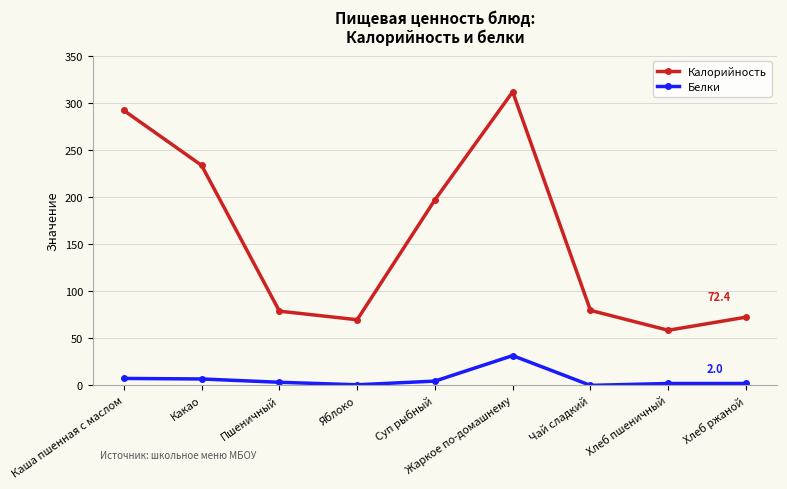

Where is Калорийность nearest to the value 185?

Суп рыбный